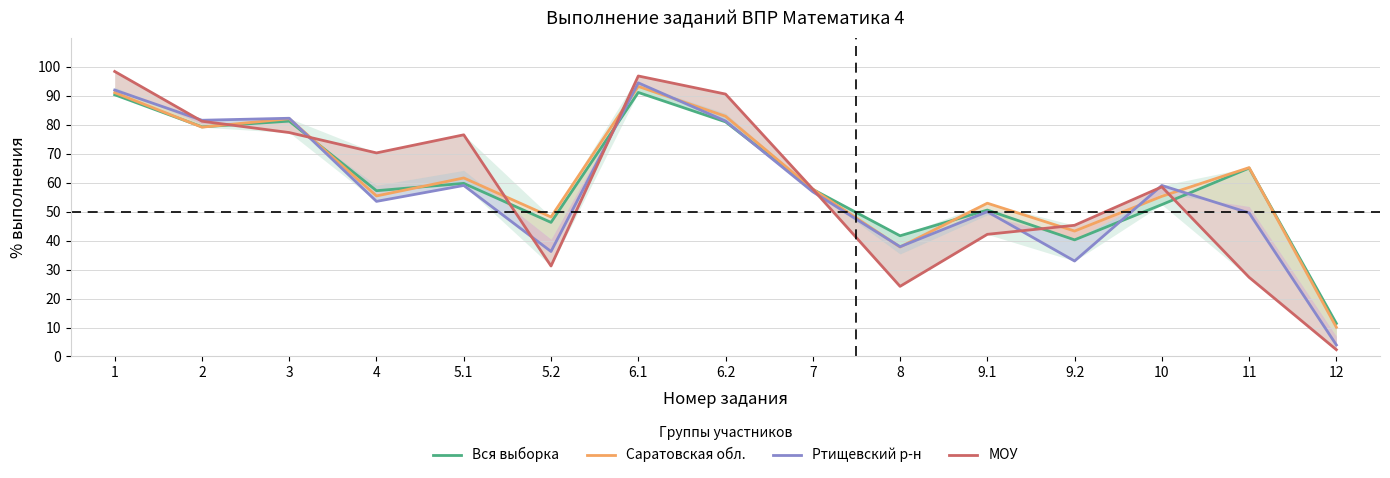

True or false: Вся выборка has a value of 50.6 at 9.1.

True